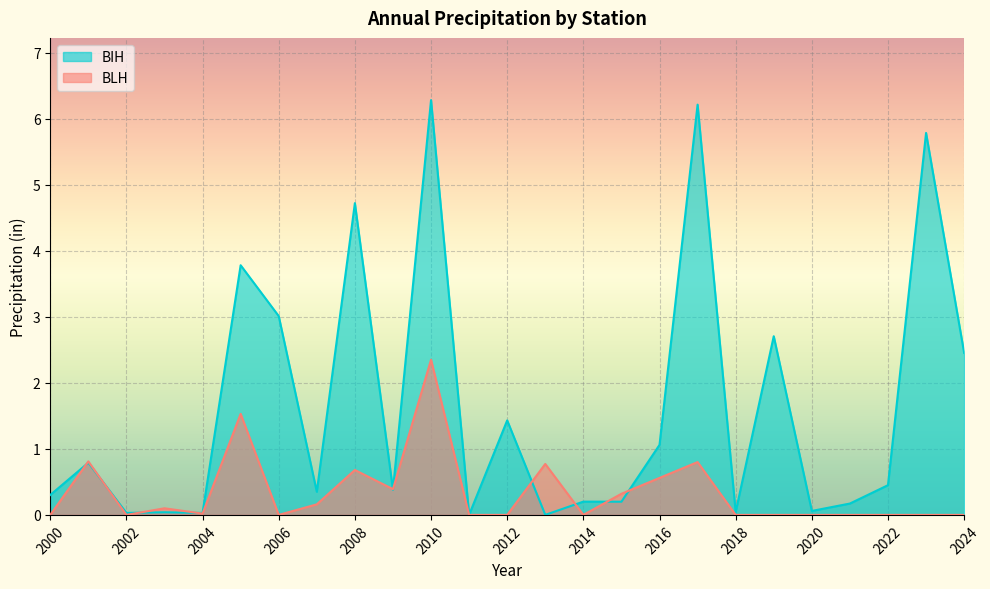

True or false: BLH has a value of 1.1 at 2013.

False